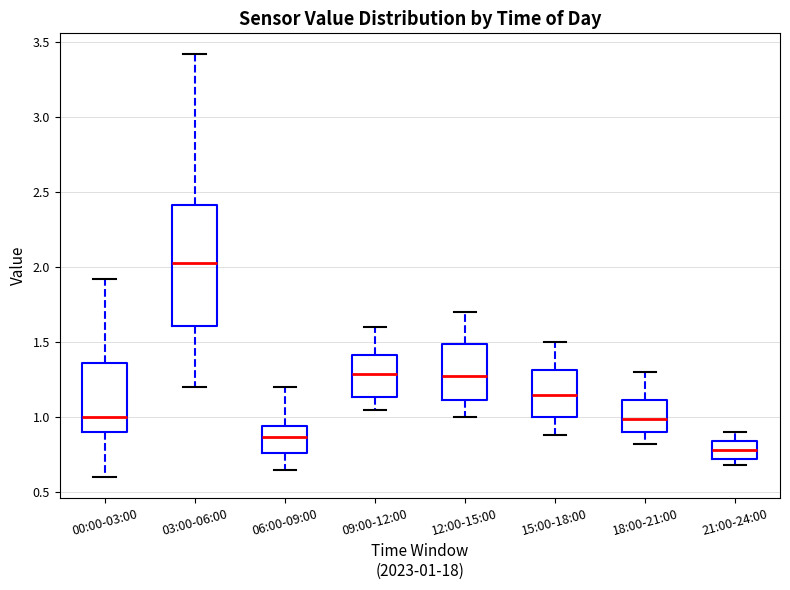

Reading left to right, read every box against the y-axis: the position of its median line, the range the box covers, and the ends of its whiskers. The values are not printed on the chart, so give them approximately, as read against the axis.

00:00-03:00: median 1.00, box 0.90 to 1.35, whiskers 0.60 to 1.90
03:00-06:00: median 2.05, box 1.60 to 2.40, whiskers 1.20 to 3.40
06:00-09:00: median 0.85, box 0.75 to 0.95, whiskers 0.65 to 1.20
09:00-12:00: median 1.30, box 1.15 to 1.40, whiskers 1.05 to 1.60
12:00-15:00: median 1.30, box 1.10 to 1.50, whiskers 1.00 to 1.70
15:00-18:00: median 1.15, box 1.00 to 1.30, whiskers 0.90 to 1.50
18:00-21:00: median 1.00, box 0.90 to 1.10, whiskers 0.80 to 1.30
21:00-24:00: median 0.80, box 0.70 to 0.85, whiskers 0.70 (just below the box's lower edge) to 0.90